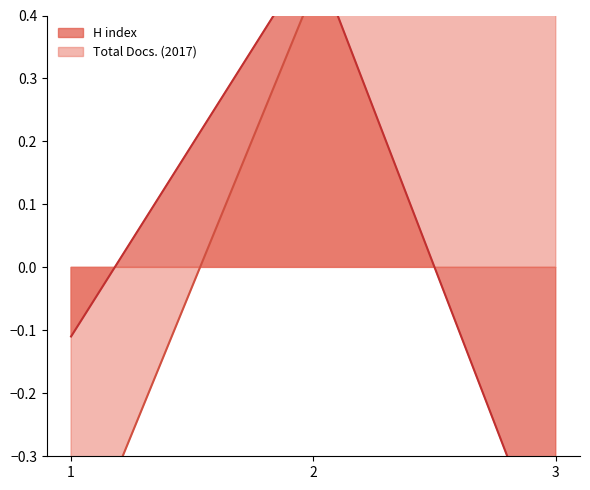

True or false: H index has a value of -0.3 at 3.

False